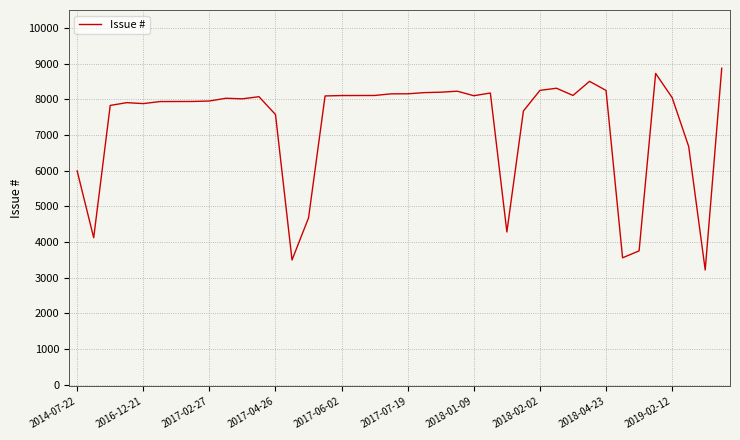

What is the maximum value shown in the chart?

8867